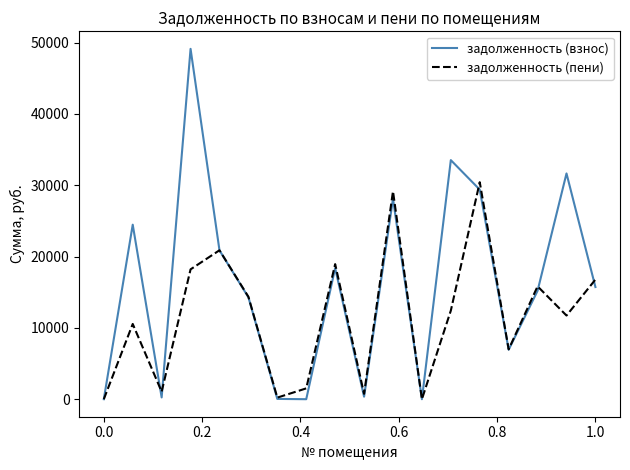

Which series has the widest spread of values?

задолженность (взнос)